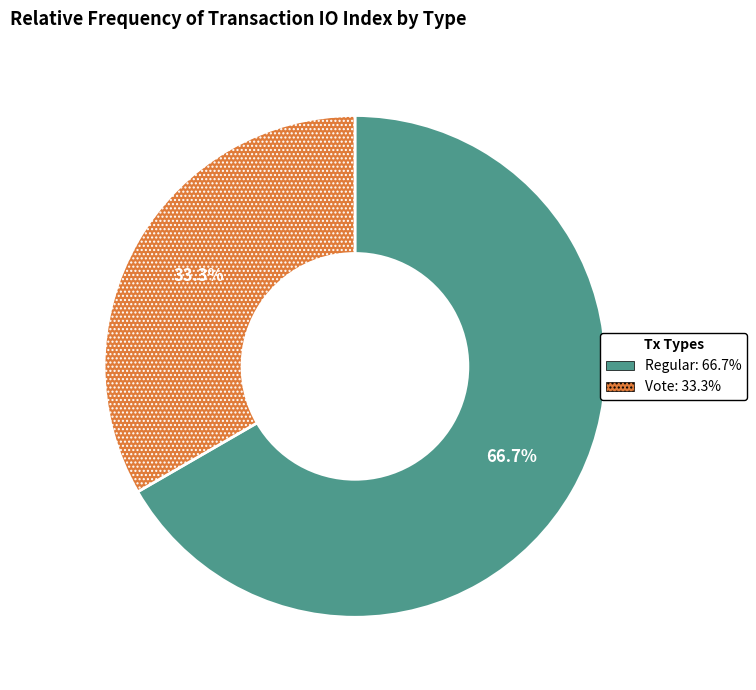

Is there any slice that represents more than half of the pie?

Yes